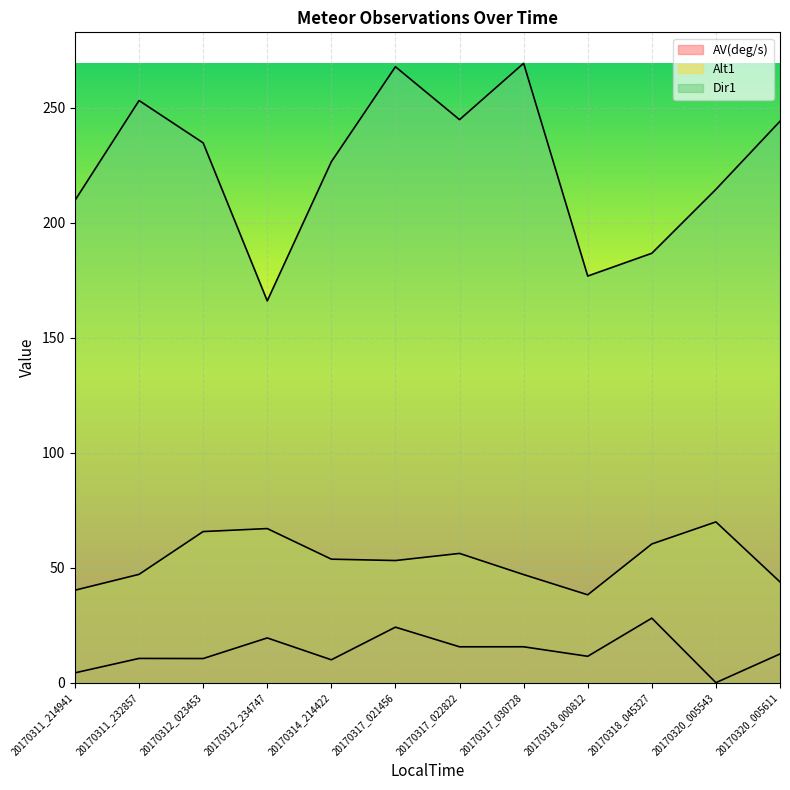

At which label does Alt1 first exceed 53?

20170312_023453